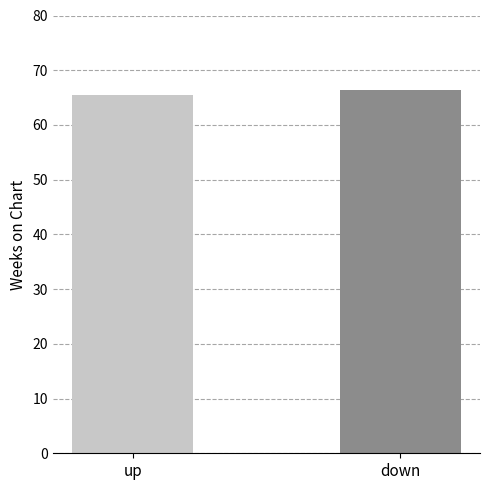

At which label does the data first exceed 66?

down